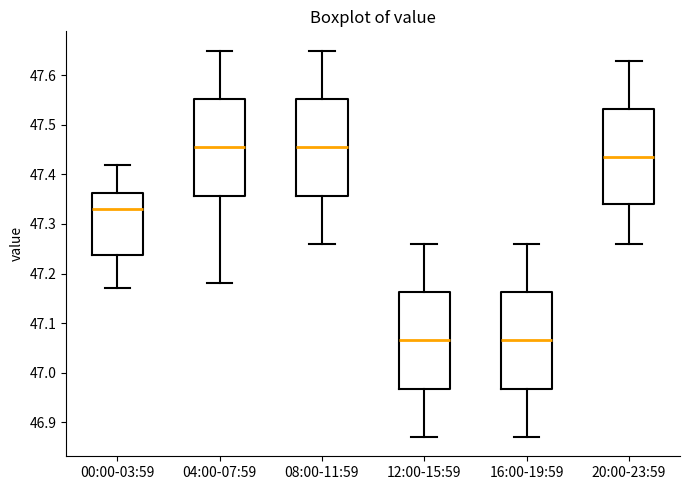

Reading left to right, read every box against the y-axis: the position of its median line, the range the box covers, and the ends of its whiskers. The values are not printed on the chart, so give them approximately, as read against the axis.

00:00-03:59: median 47.33, box 47.24 to 47.36, whiskers 47.17 to 47.42
04:00-07:59: median 47.46, box 47.36 to 47.55, whiskers 47.18 to 47.65
08:00-11:59: median 47.46, box 47.36 to 47.55, whiskers 47.26 to 47.65
12:00-15:59: median 47.07, box 46.97 to 47.16, whiskers 46.87 to 47.26
16:00-19:59: median 47.07, box 46.97 to 47.16, whiskers 46.87 to 47.26
20:00-23:59: median 47.44, box 47.34 to 47.53, whiskers 47.26 to 47.63